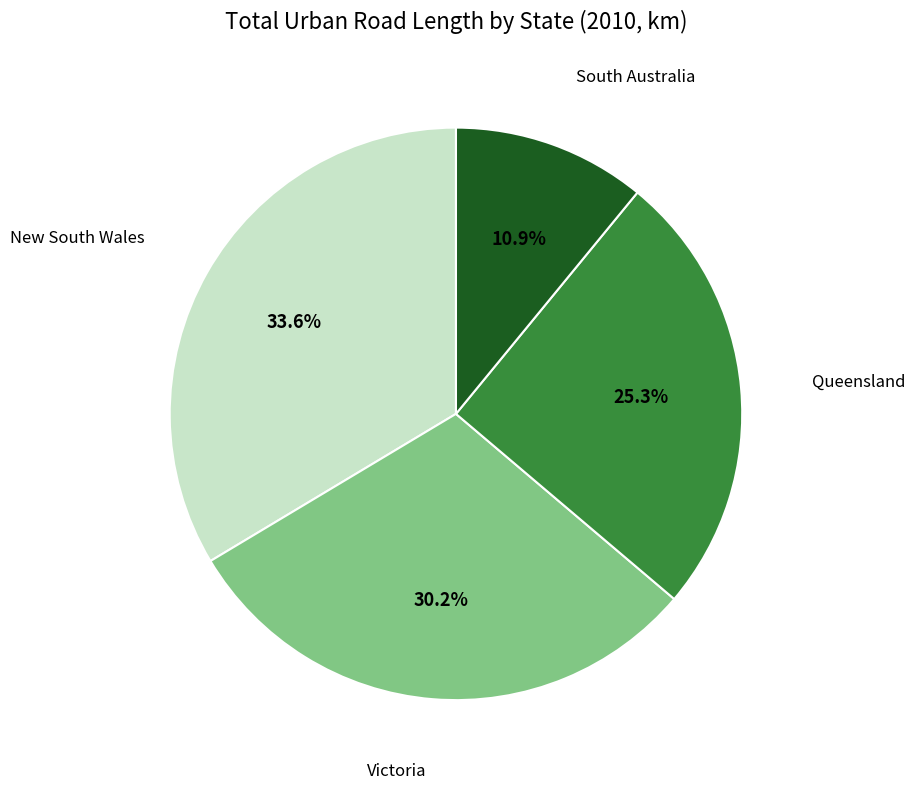

Is there any slice that represents more than half of the pie?

No